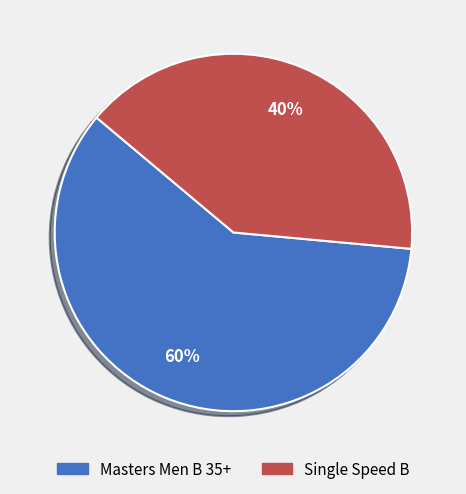

Which category has the smallest portion of the pie?

Single Speed B